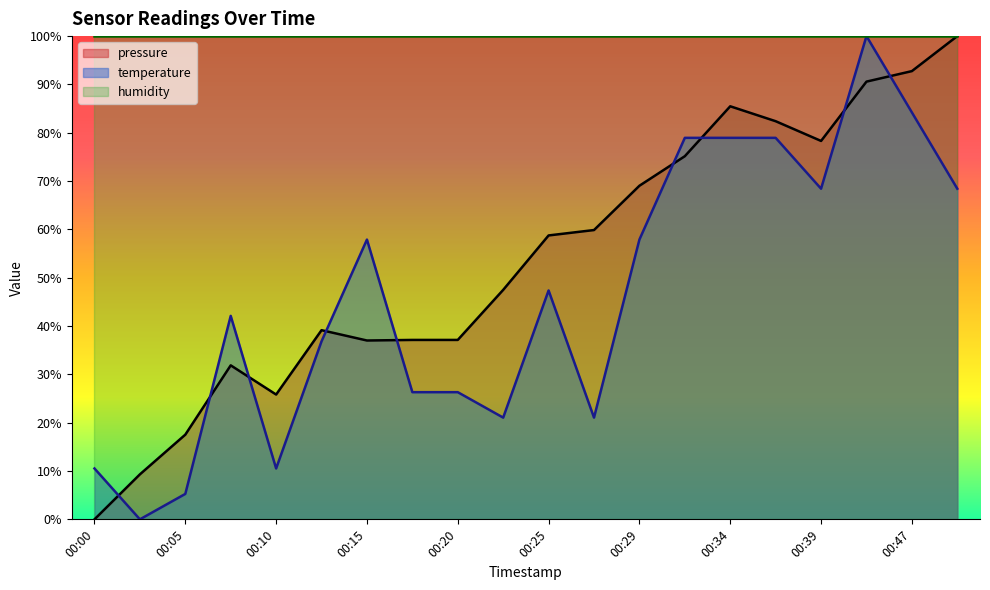

Where is pressure nearest to the value 50?

00:22